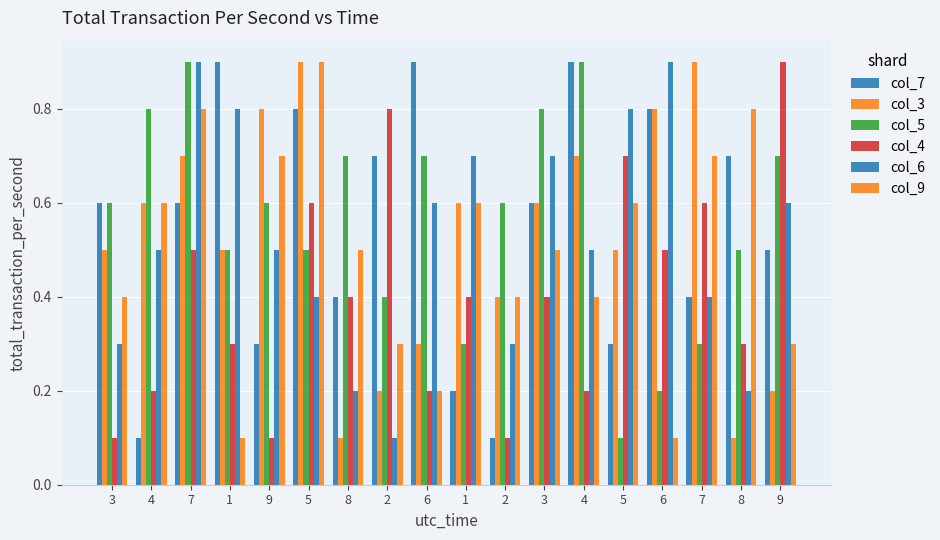

Is it true that col_5 equals 0.3 at 7?

True